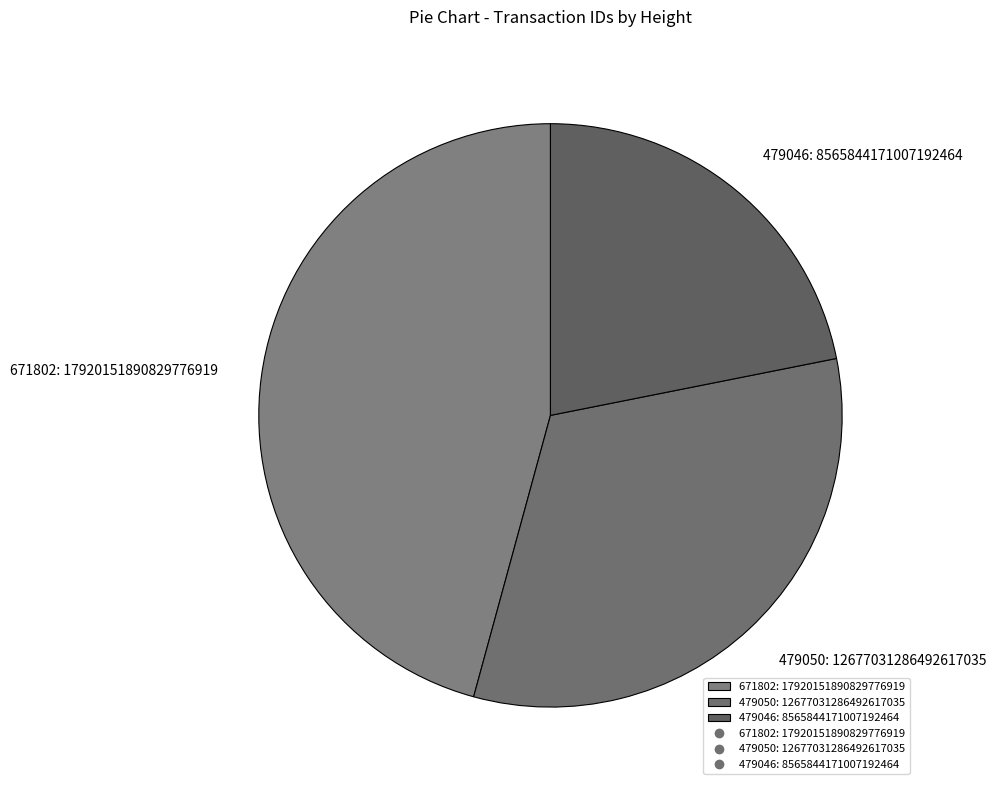

Combined, do 479050: 12677031286492617035 and 479046: 8565844171007192464 account for over 50%?

Yes